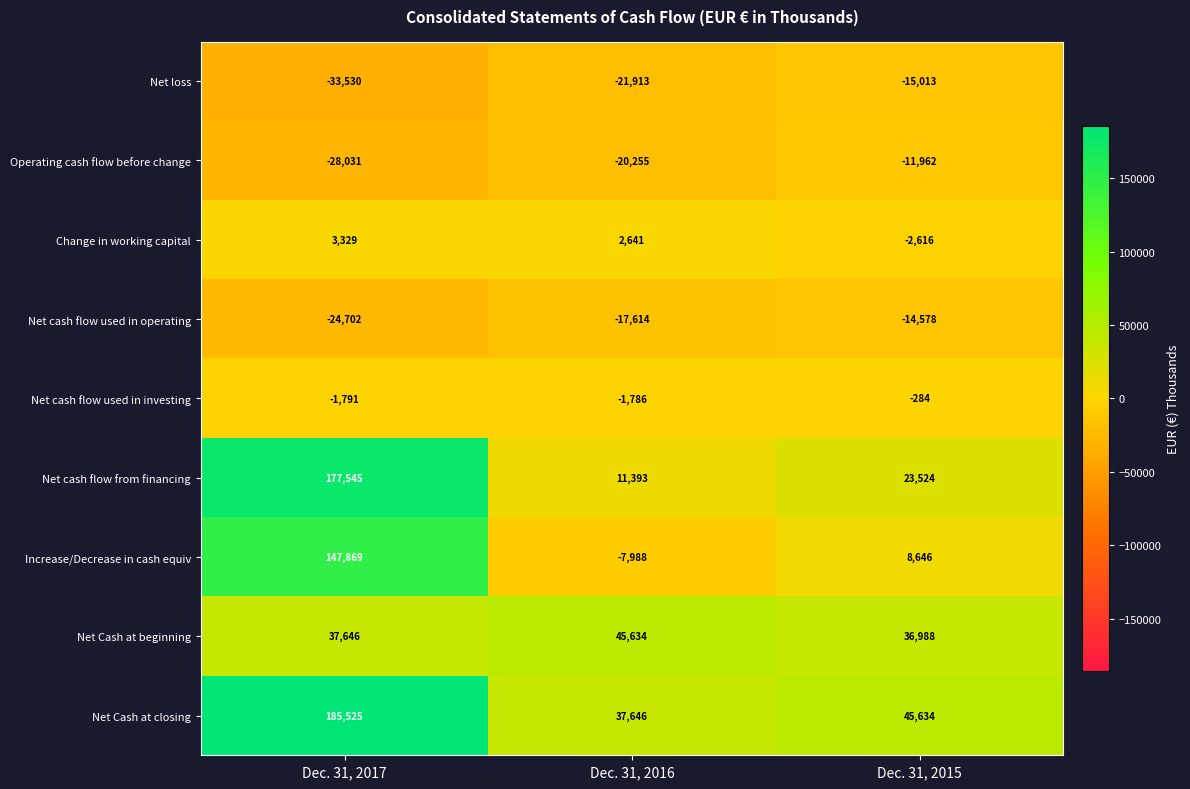

What is the average value of the Operating cash flow before change series?

-20083